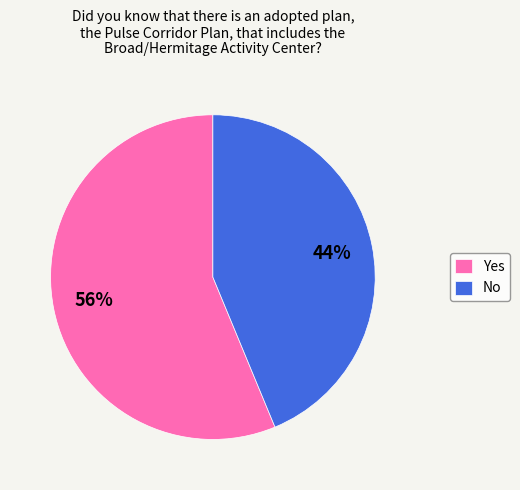

Combined, do No and Yes account for over 50%?

Yes